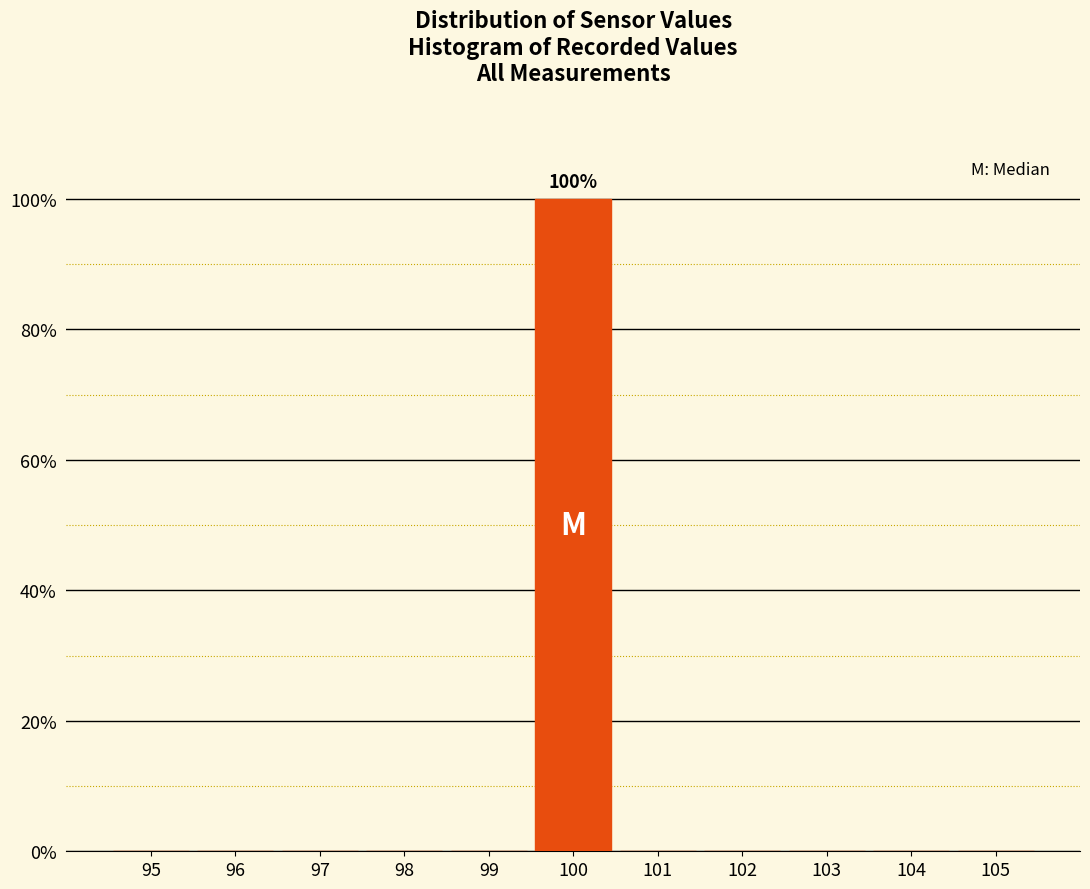

Reading left to right, extract all data points from this chart.

95=0	96=0	97=0	98=0	99=0	100=100	101=0	102=0	103=0	104=0	105=0